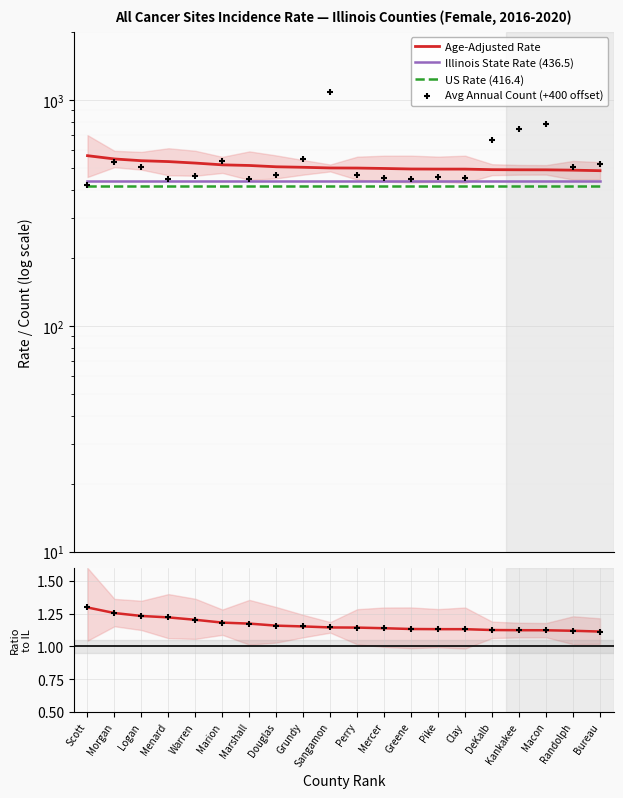

Is the value of County / IL Rate at Bureau greater than the value of Avg Annual Count (+400 offset) at Marshall?

No